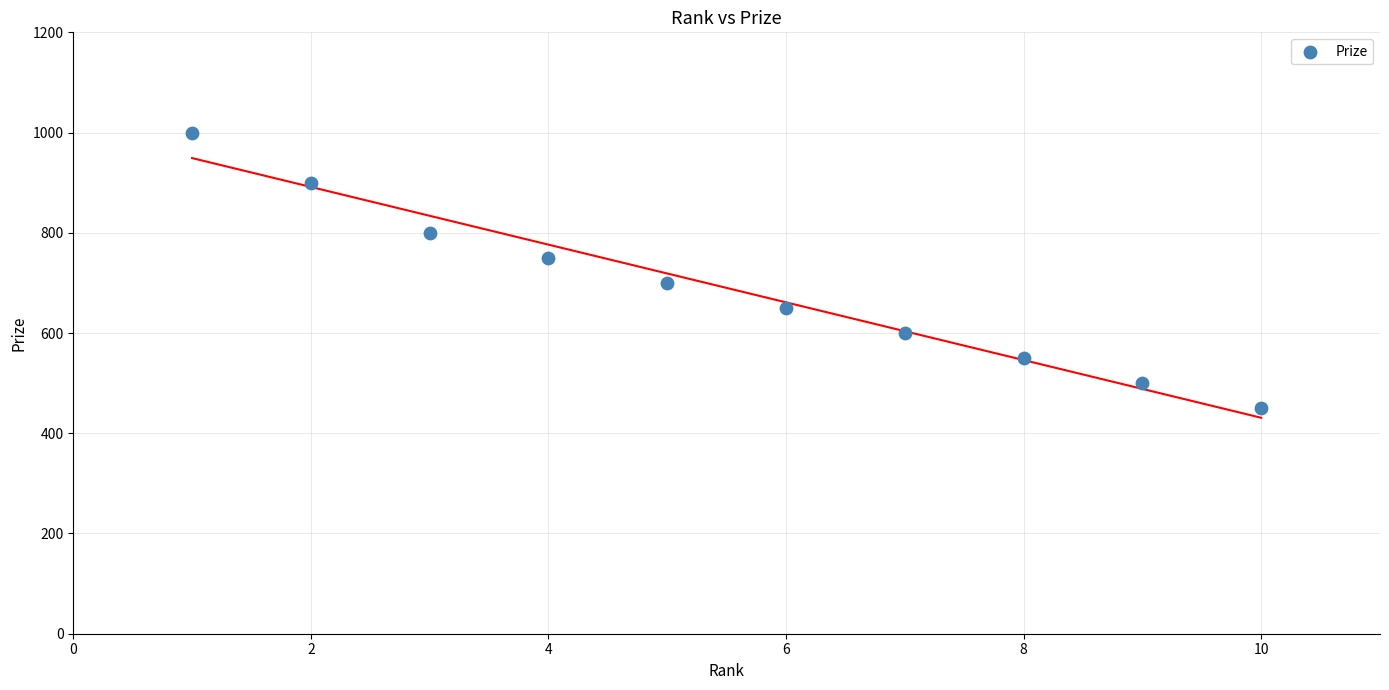

What is the range of X values (max minus min)?

9